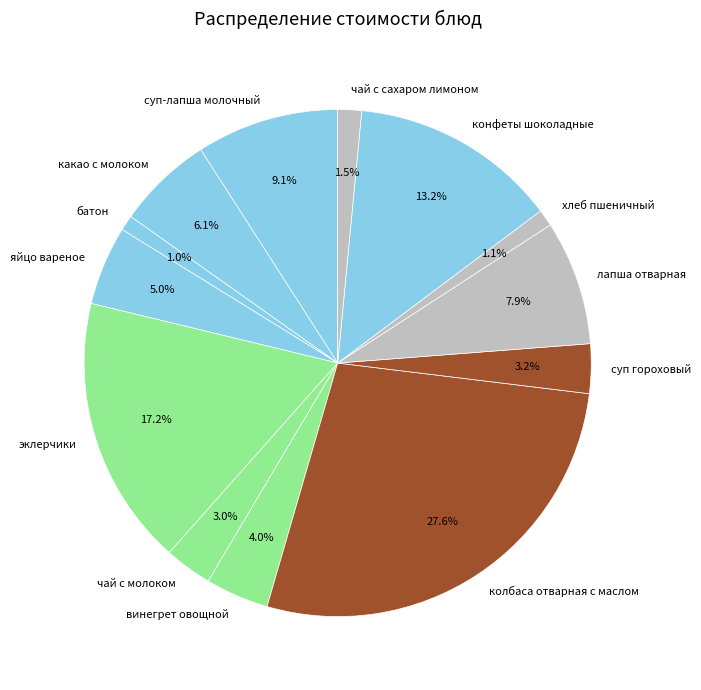

What portion of the pie excludes суп гороховый?

96.8%